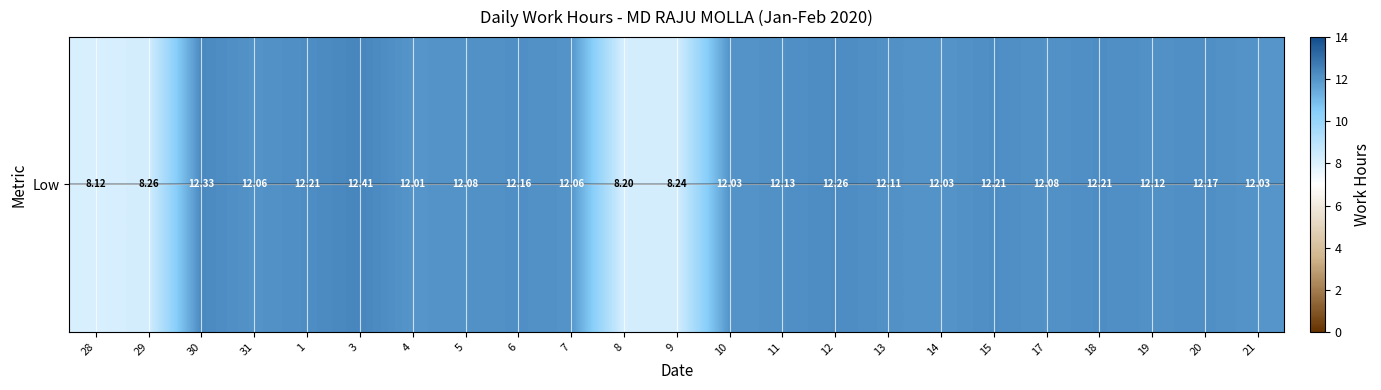

Which category has the highest value across all series?

3